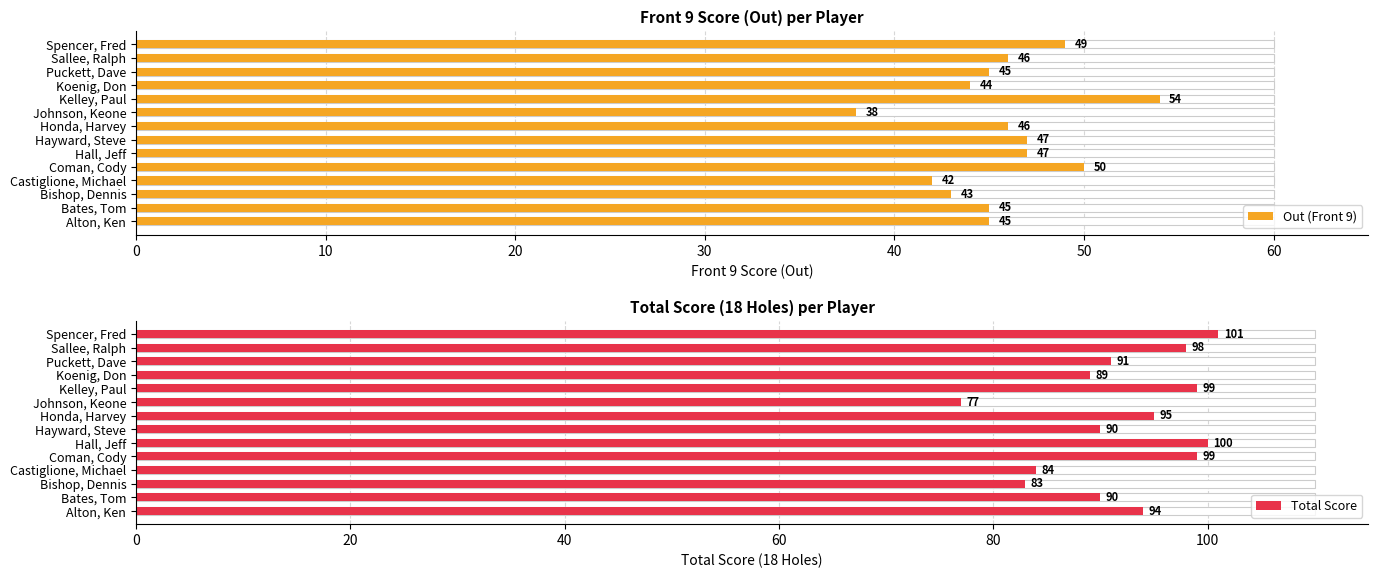

Which series has the widest spread of values?

Total Score